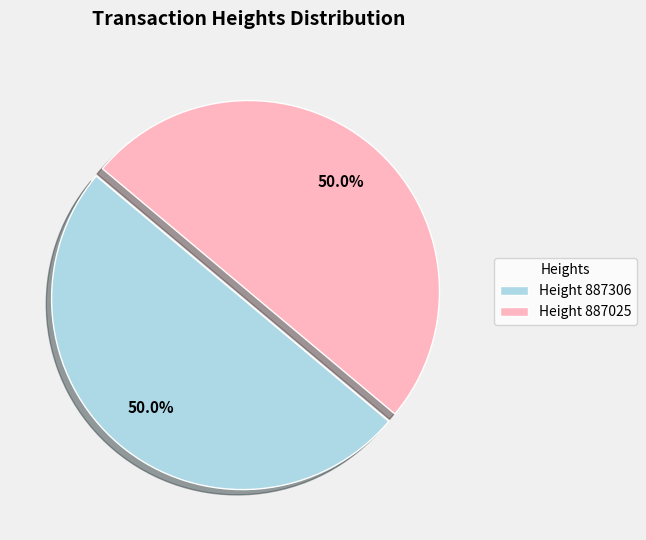

To the nearest percent, what is the average slice percentage?

50%